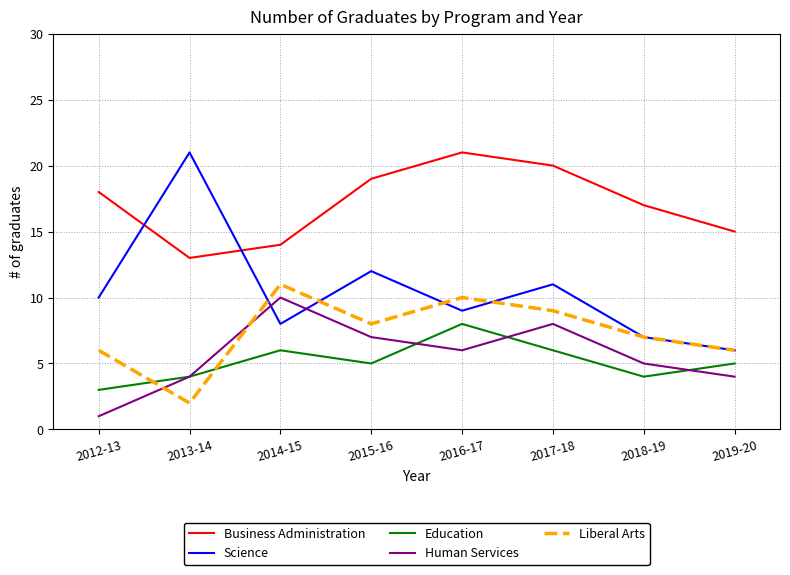

Where does the Education series first go above 5?

2014-15